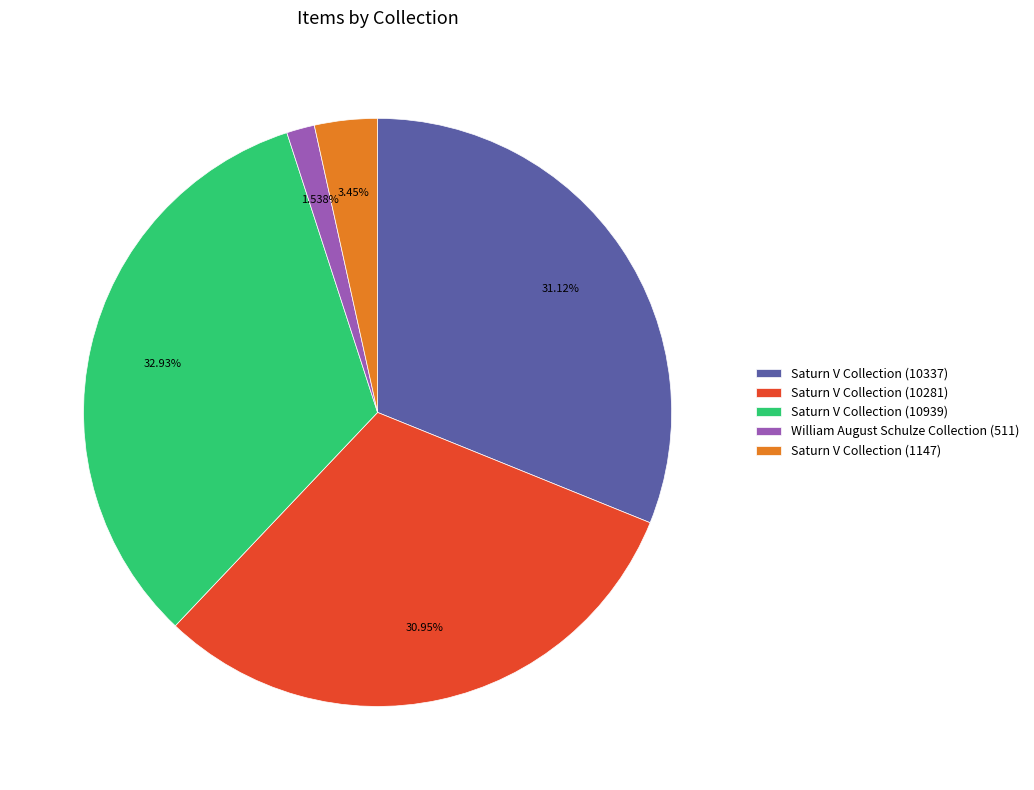

Which category has the biggest portion of the pie?

Saturn V Collection (10939)